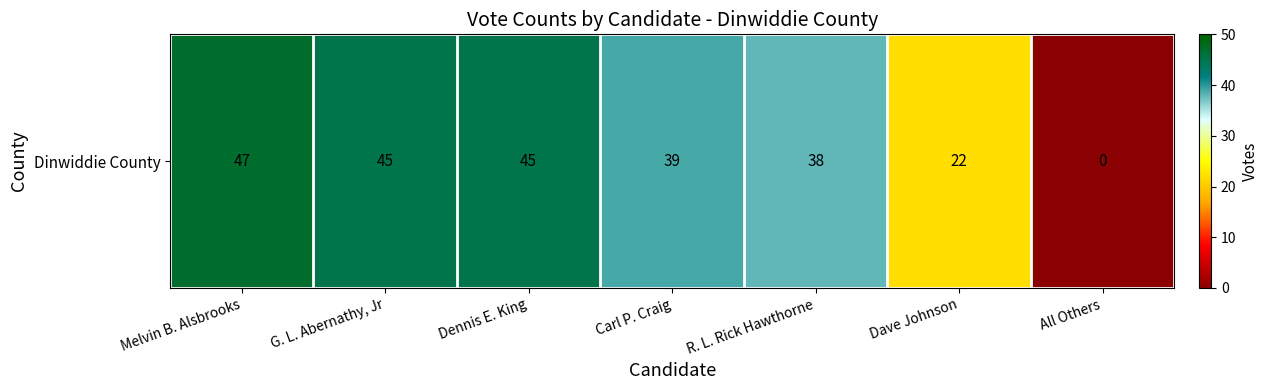

Reading left to right, extract all data points from this chart.

Melvin B. Alsbrooks=47	G. L. Abernathy, Jr=45	Dennis E. King=45	Carl P. Craig=39	R. L. Rick Hawthorne=38	Dave Johnson=22	All Others=0